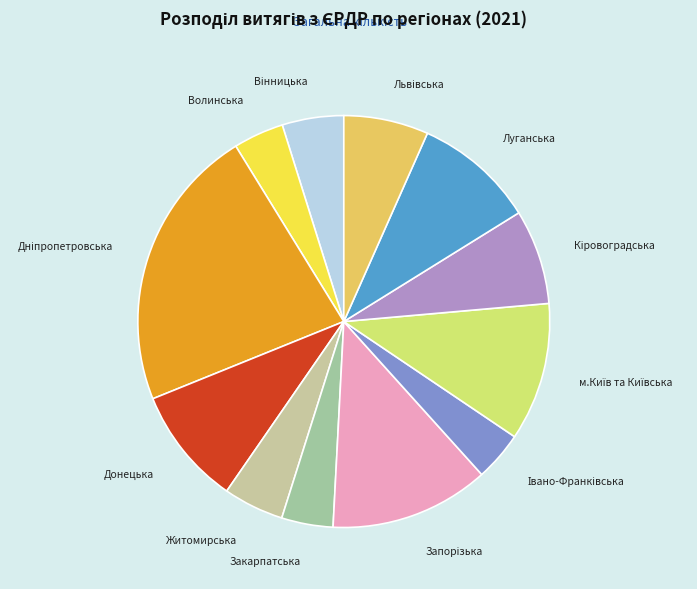

Which has a higher value, Закарпатська or Донецька?

Донецька